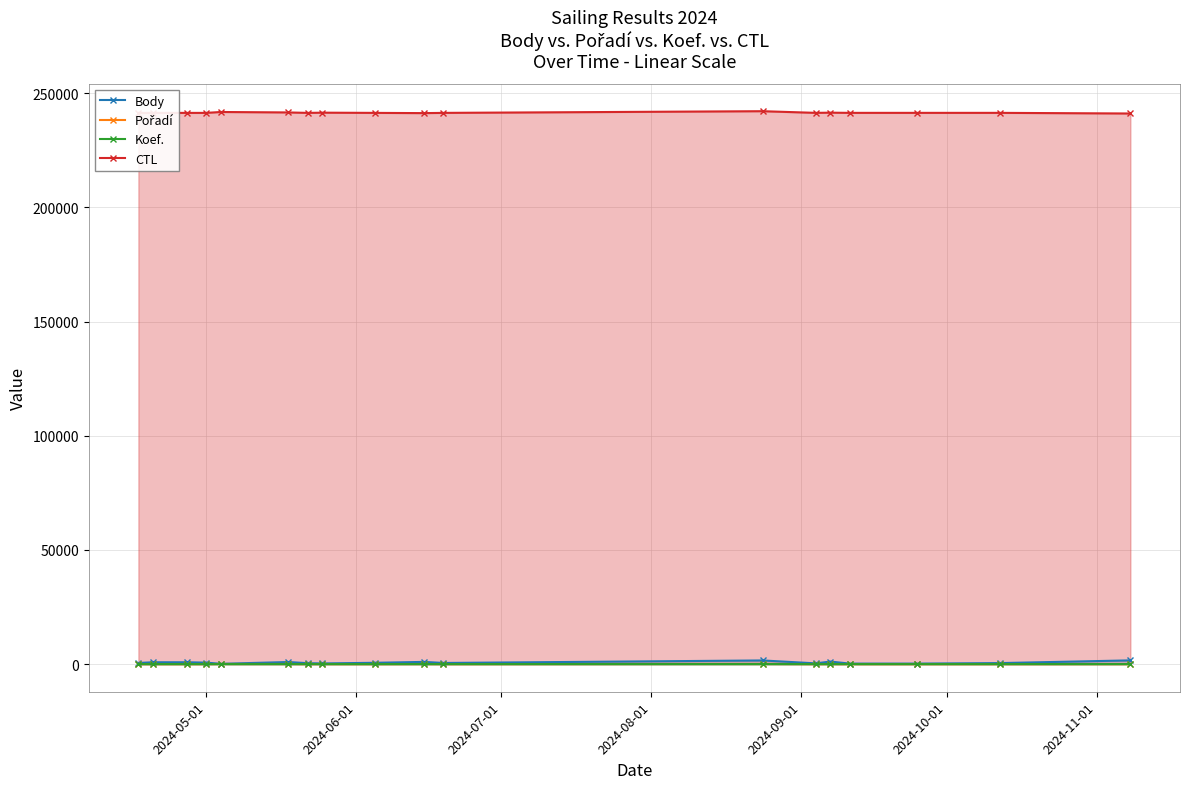

True or false: CTL and Koef. intersect in this chart.

False